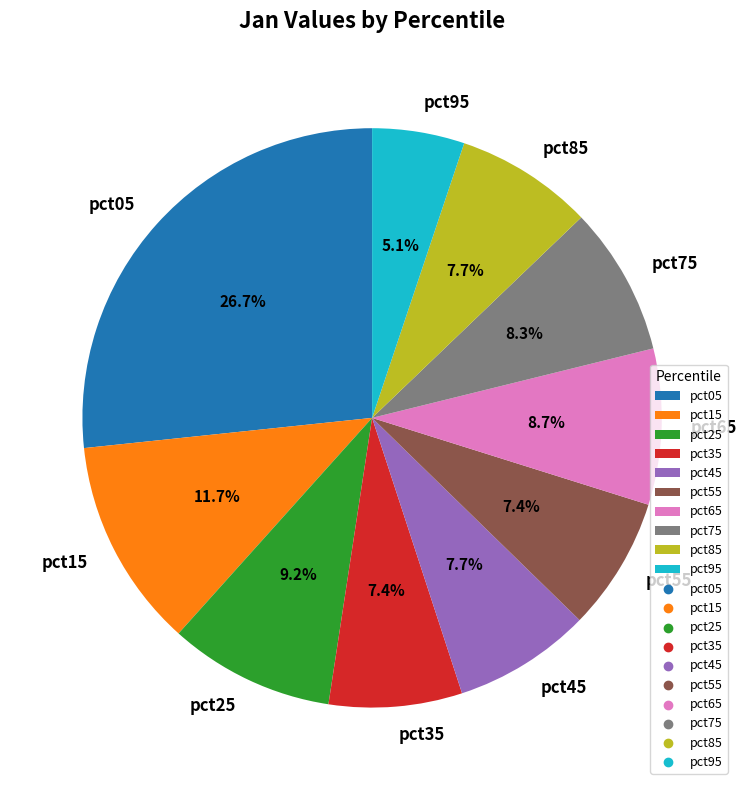

To the nearest percent, what portion does pct05 represent?

27%